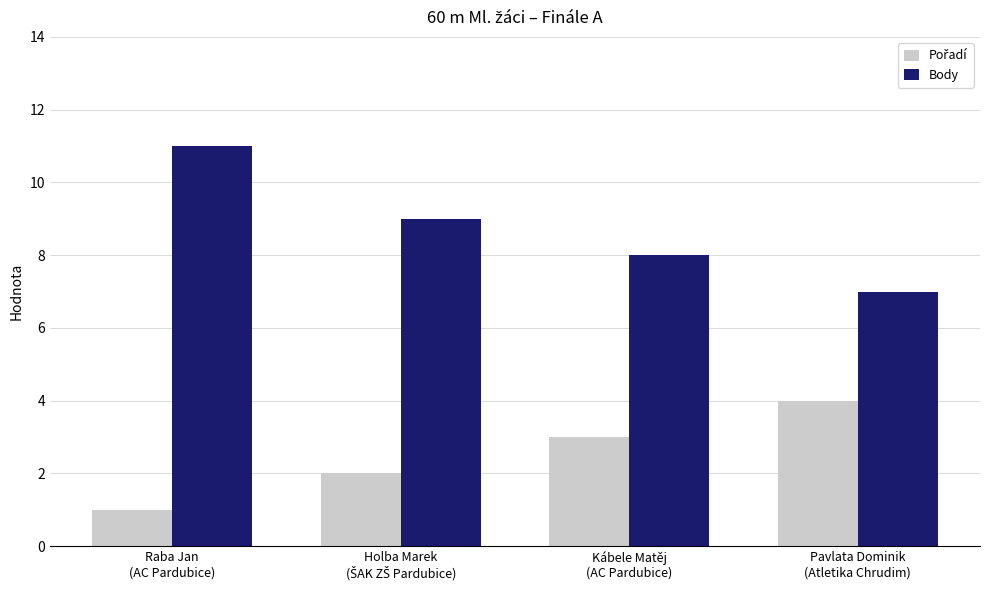

What is the sum of all Body values?

35